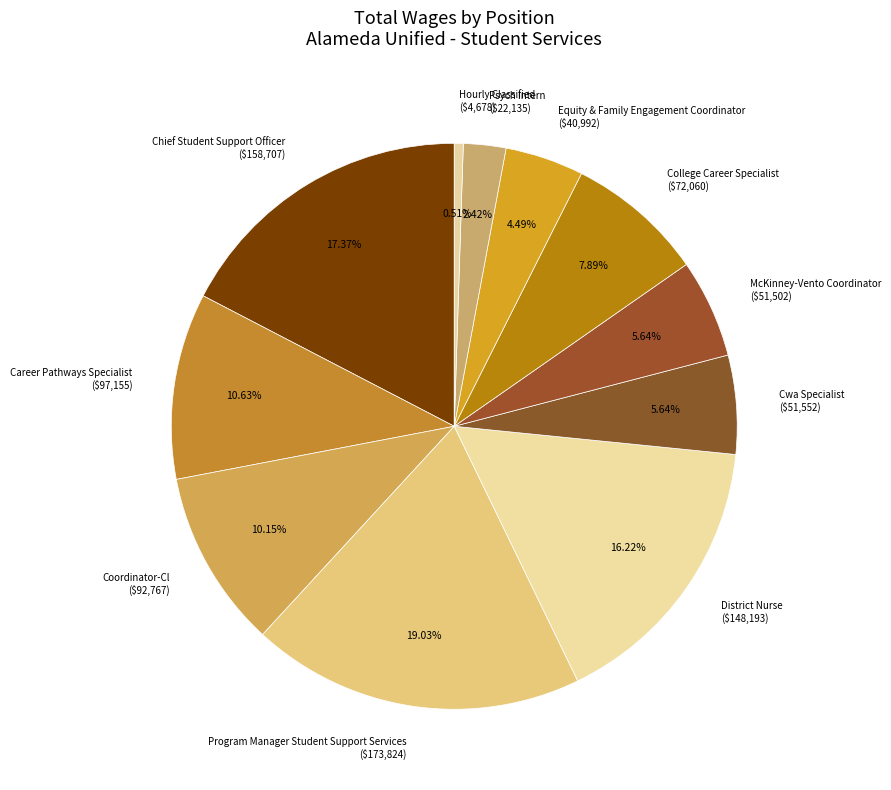

What is the total percentage of Psych Intern and College Career Specialist?

10.3%